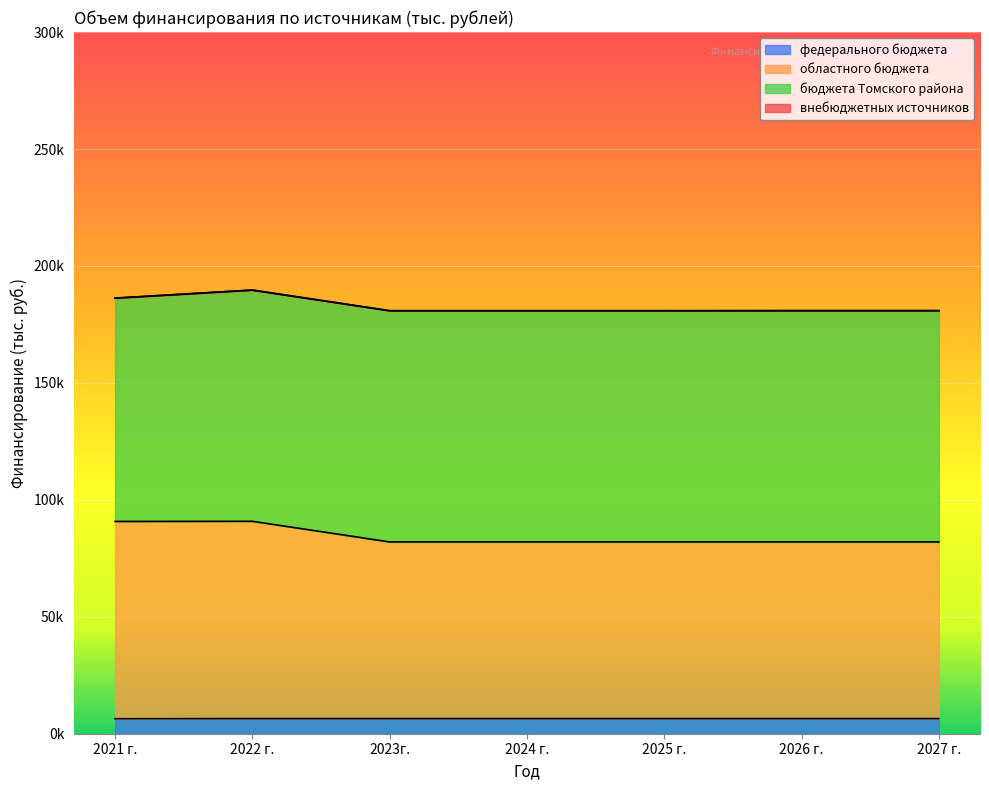

At which label does областного бюджета reach its minimum?

2023г.